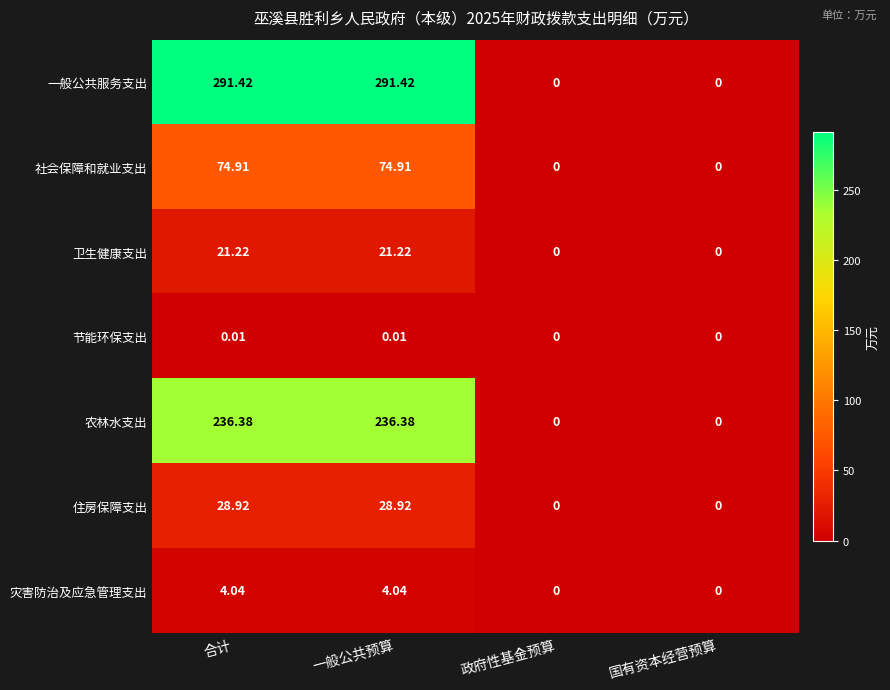

Which series has the largest total across all categories?

一般公共服务支出